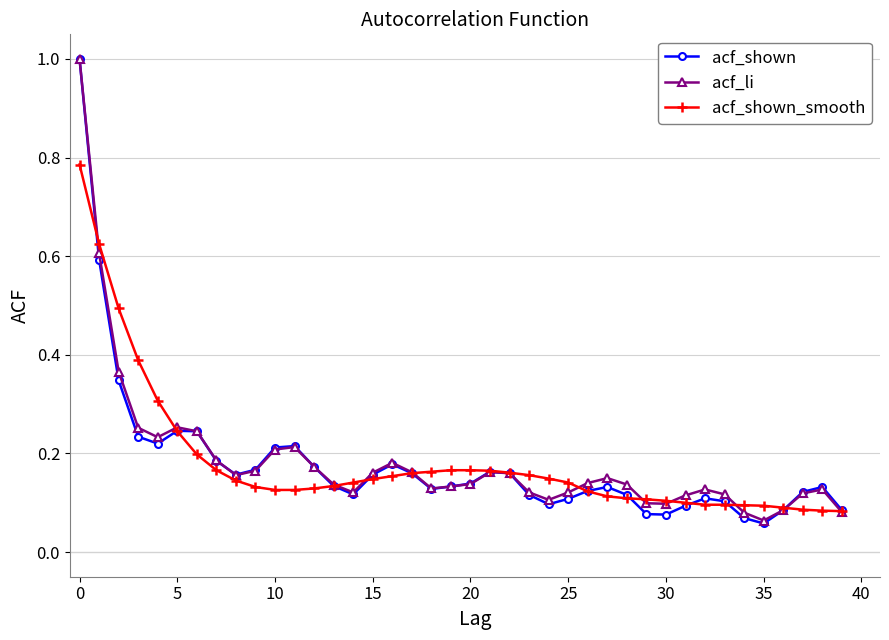

At how many categories does at least one series exceed 0?

40